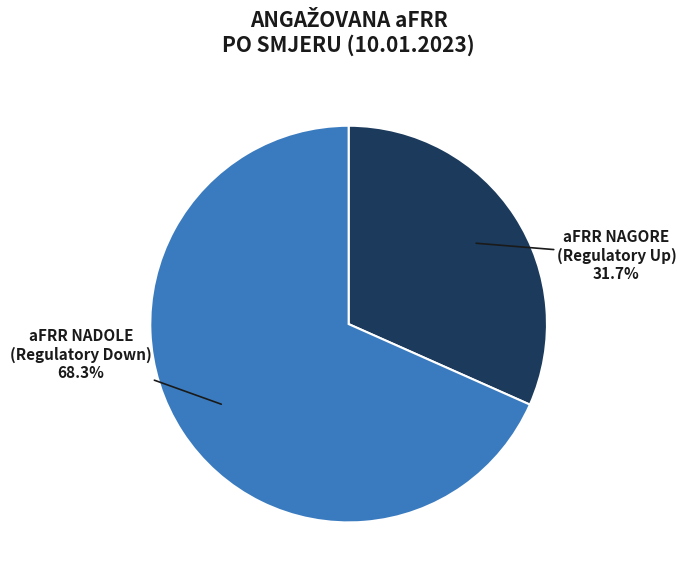

Is there any slice that represents more than half of the pie?

Yes